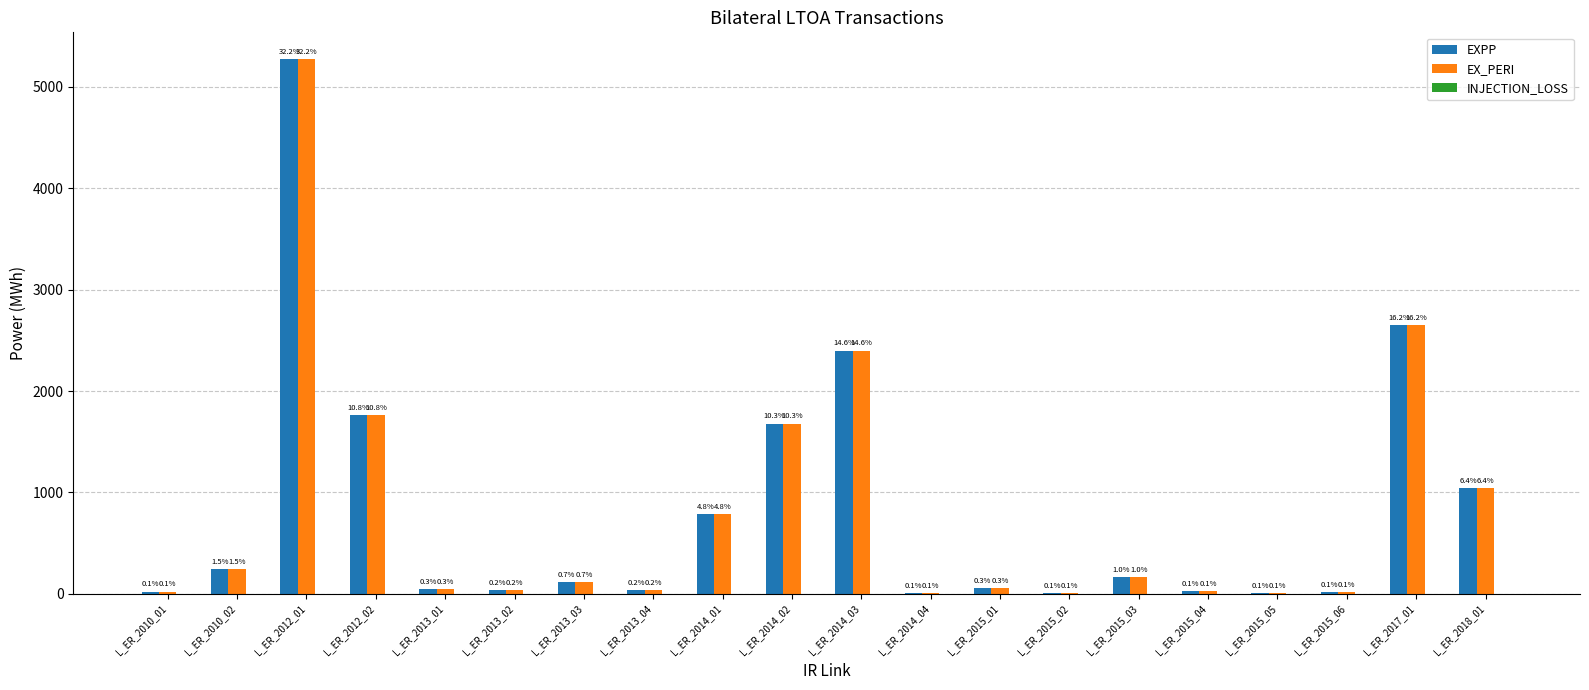

Are the bars grouped side by side (vs. stacked)?

Yes